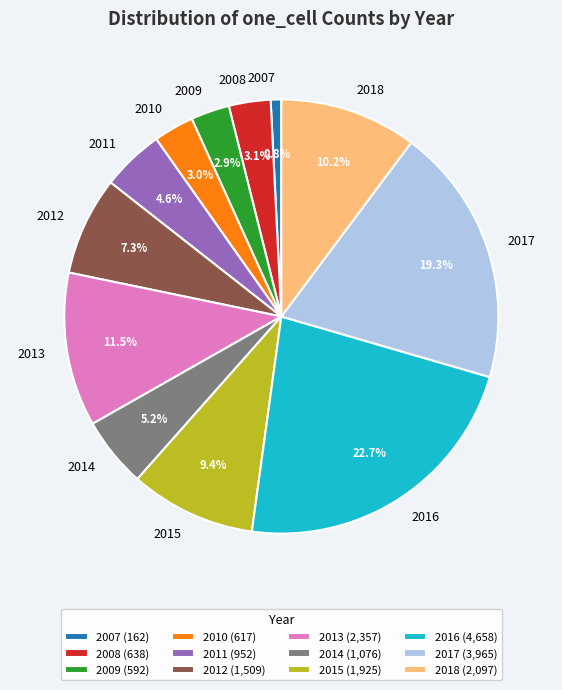

How much of the chart is everything except 2009?

97.1%